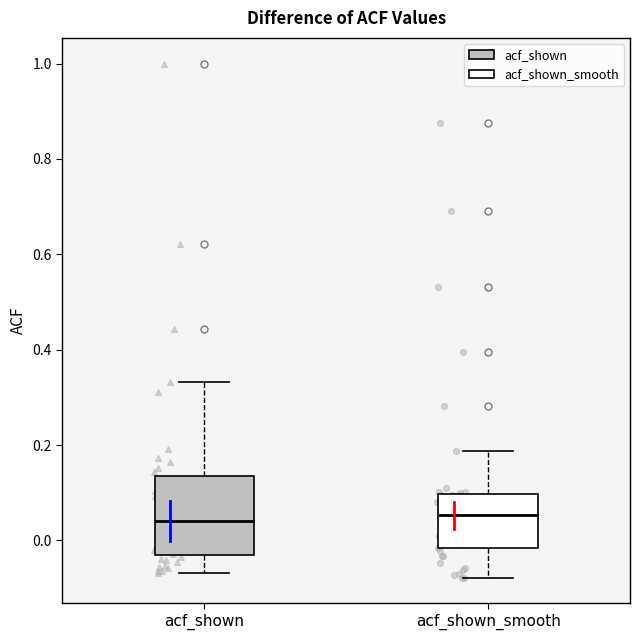

Comparing the boxes themselves (not the whiskers), which one is the tallest?

acf_shown